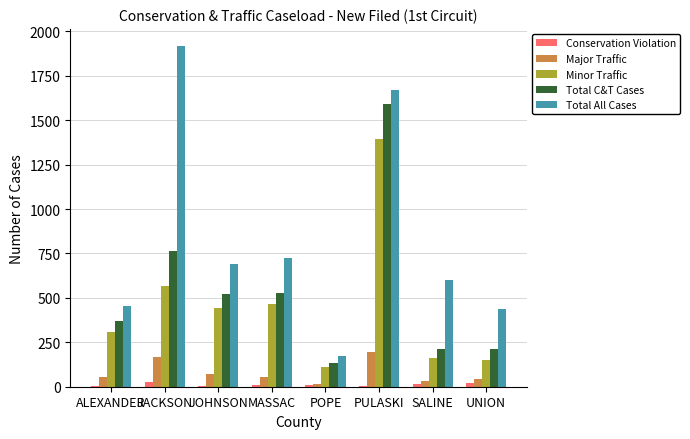

What are all the series names shown in the legend?

Conservation Violation, Major Traffic, Minor Traffic, Total C&T Cases, Total All Cases